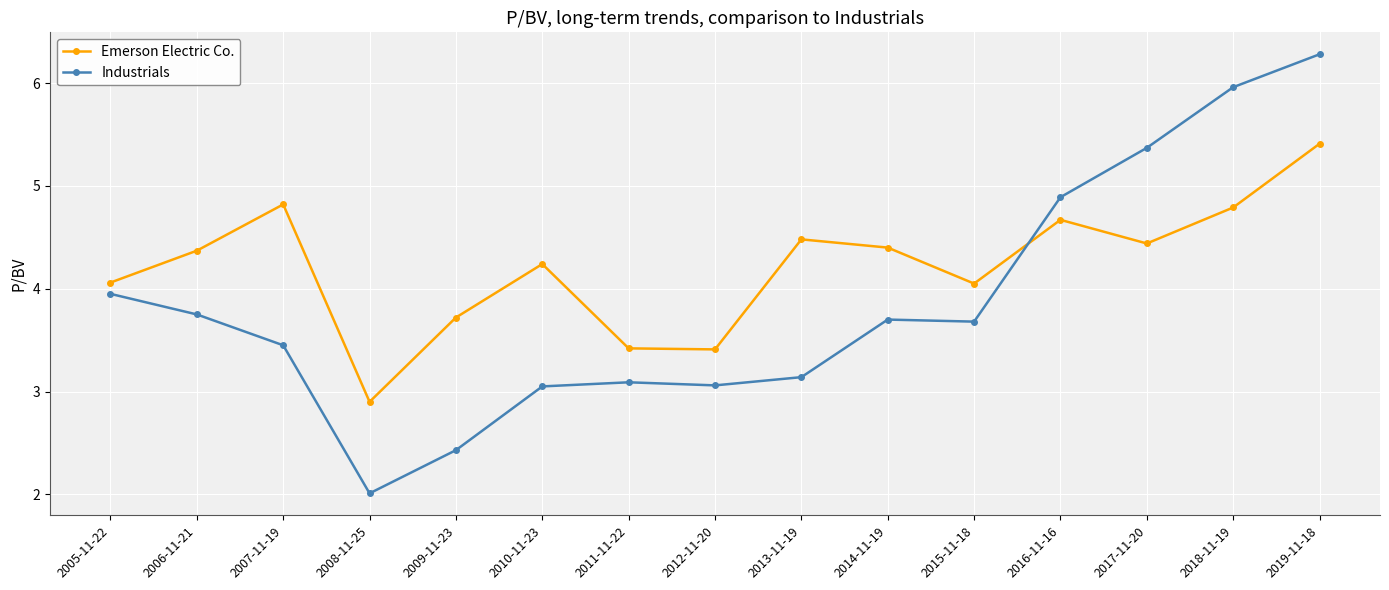

What is the smallest value displayed?

2.0